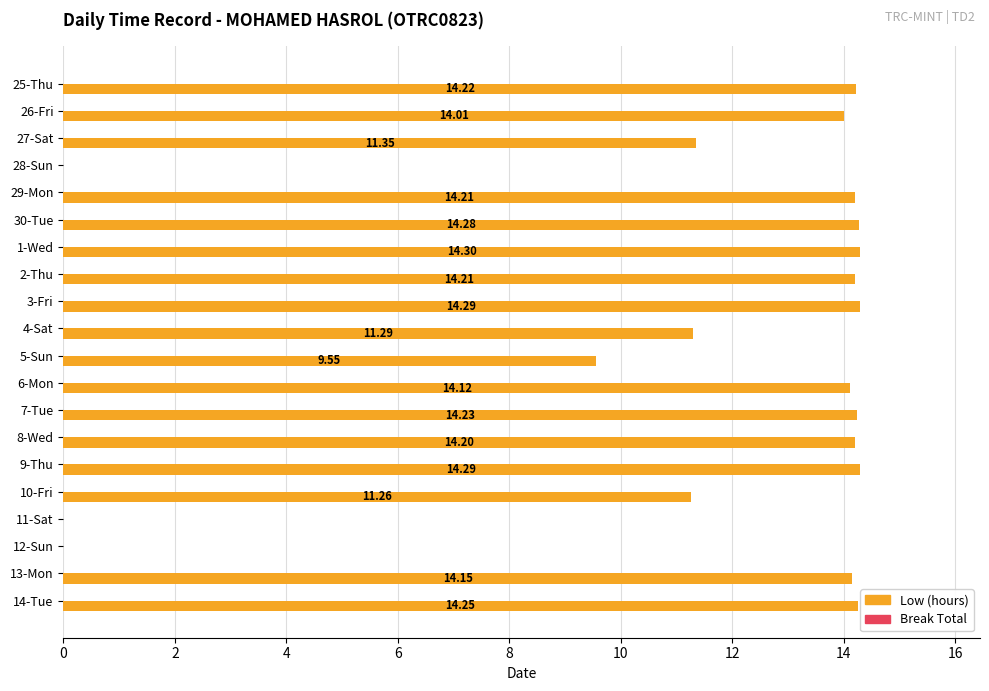

Which has a higher value, 3-Fri or 6-Mon?

3-Fri